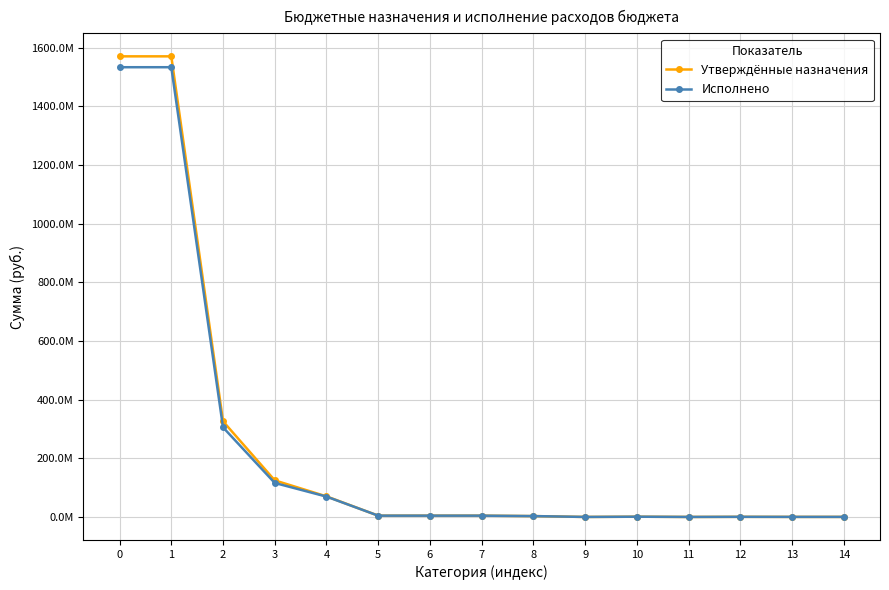

Which category has the lowest value in the Исполнено series?

9